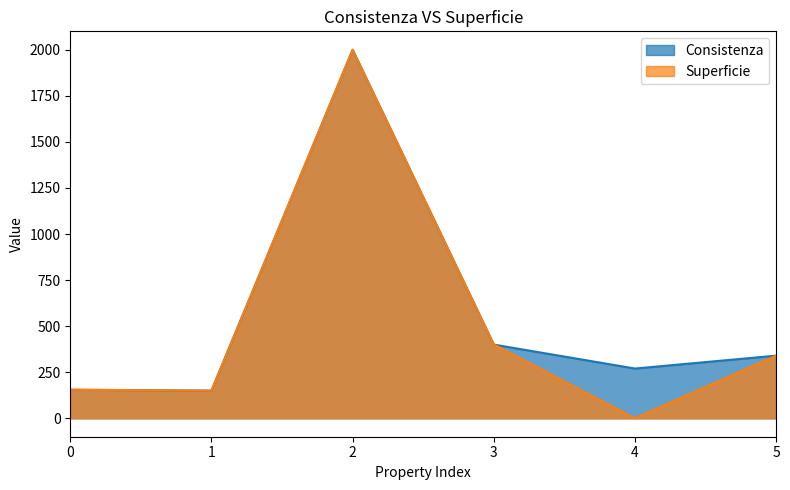

True or false: Consistenza and Superficie intersect in this chart.

False